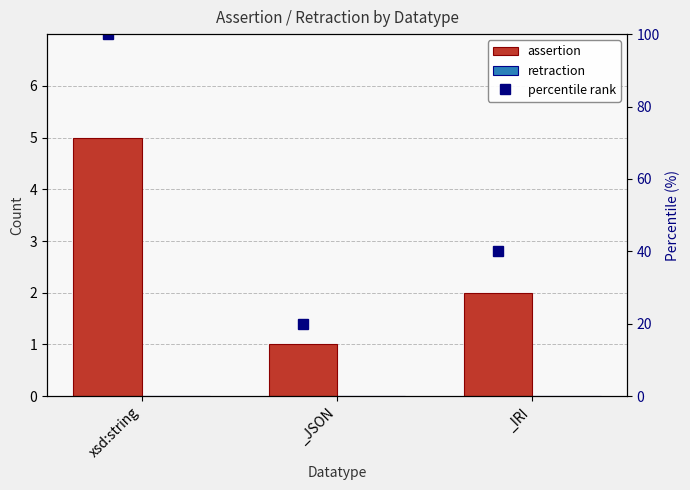

Reading right to left, what are all the values shown in this chart?

assertion: _IRI=2	_JSON=1	xsd:string=5
retraction: _IRI=0	_JSON=0	xsd:string=0